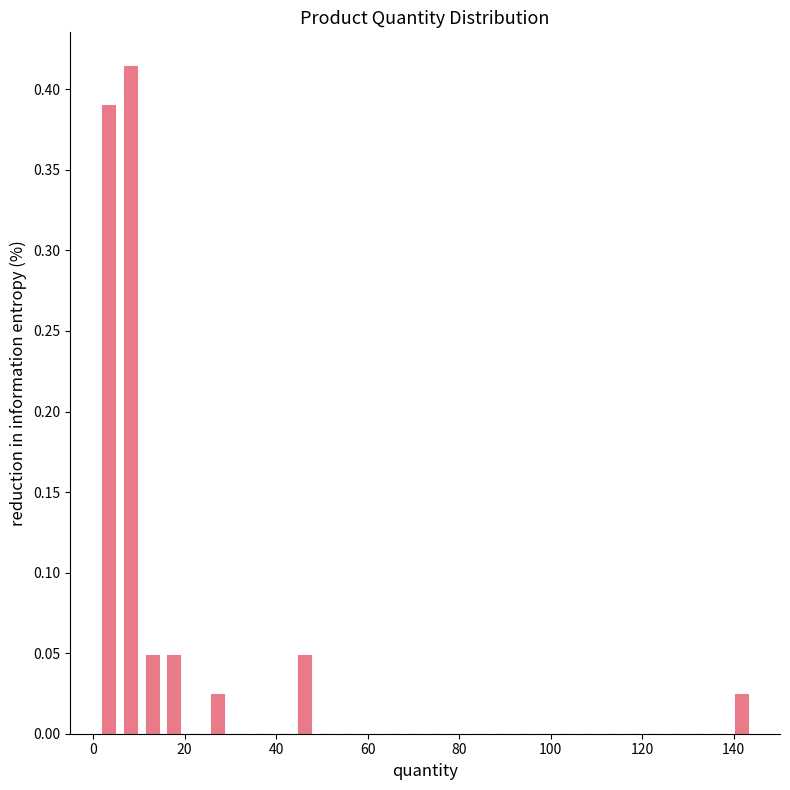

Around what value on the x-axis is the tallest bar? Give the approximate position of its centre, as read against the axis.

8